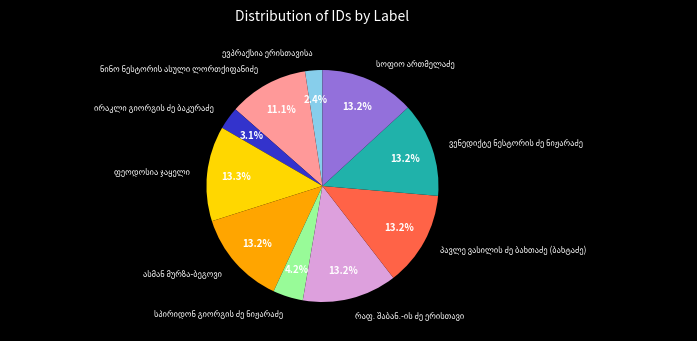

Does any single category account for the majority?

No